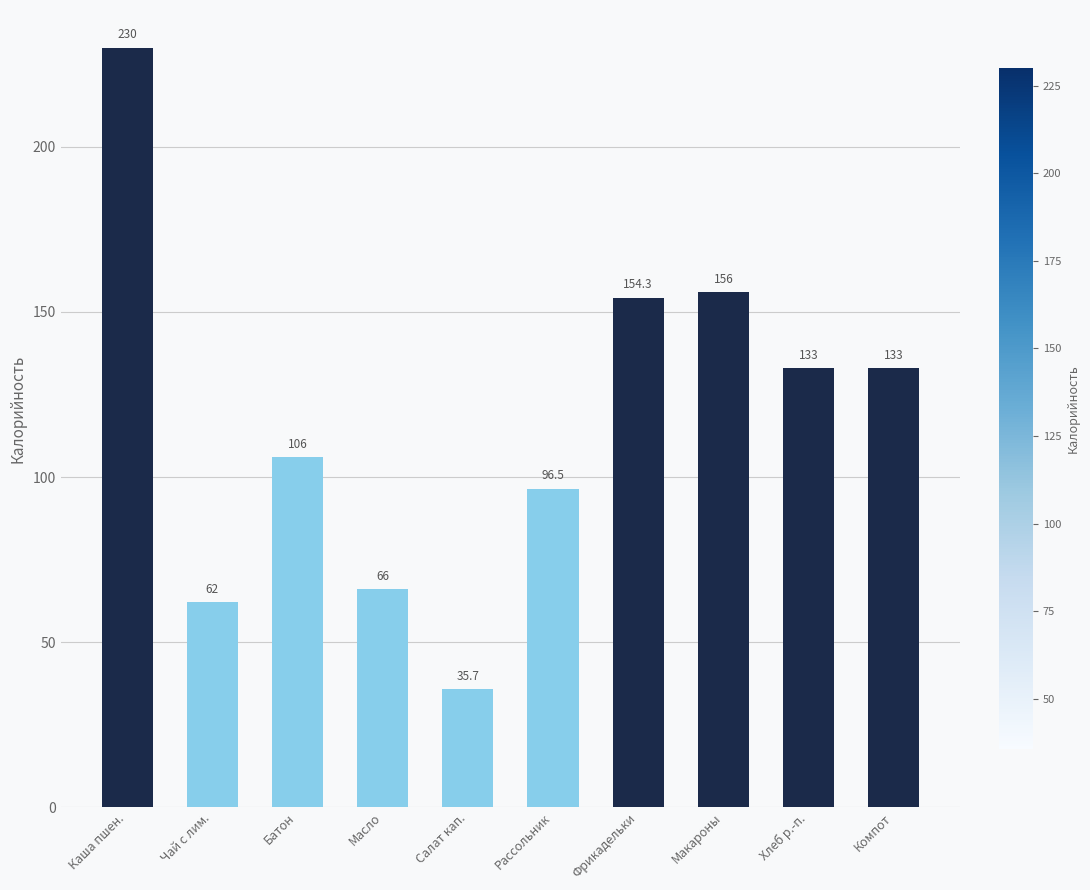

How many values are below 133?

5